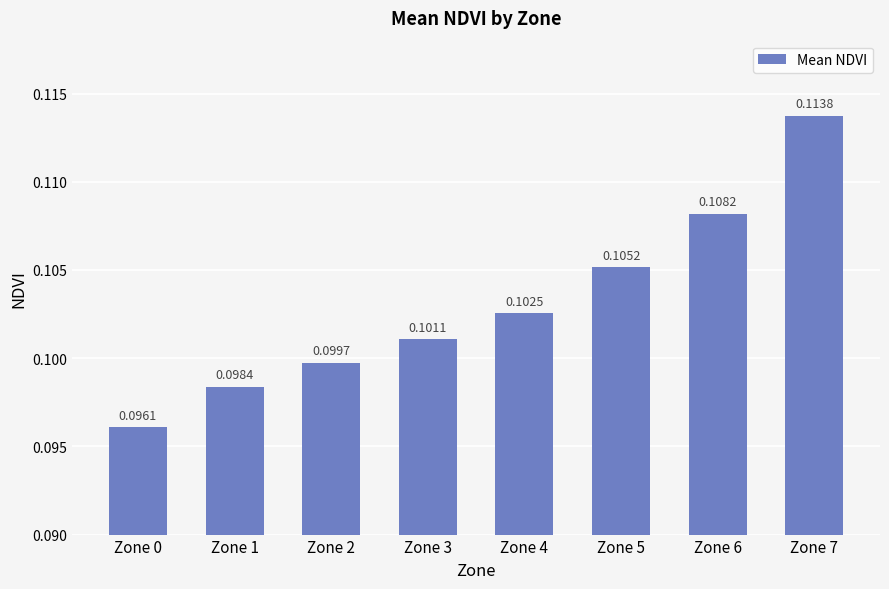

Rank the categories by value from lowest to highest.

Zone 0, Zone 1, Zone 2, Zone 3, Zone 4, Zone 5, Zone 6, Zone 7